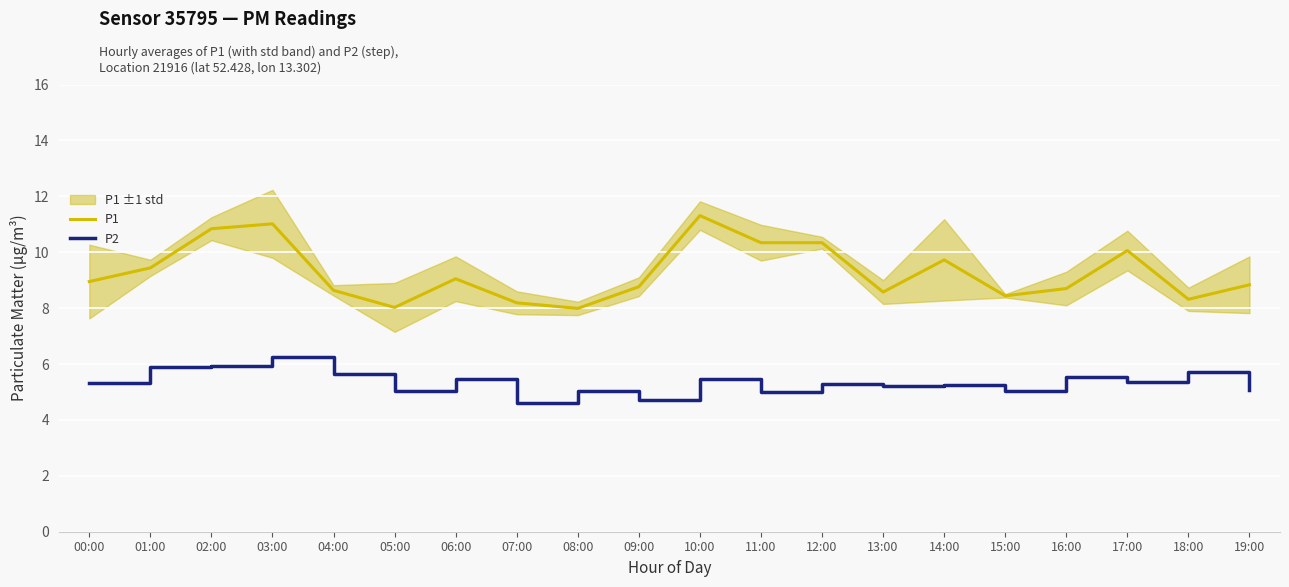

True or false: P1 and P2 cross at least once.

False